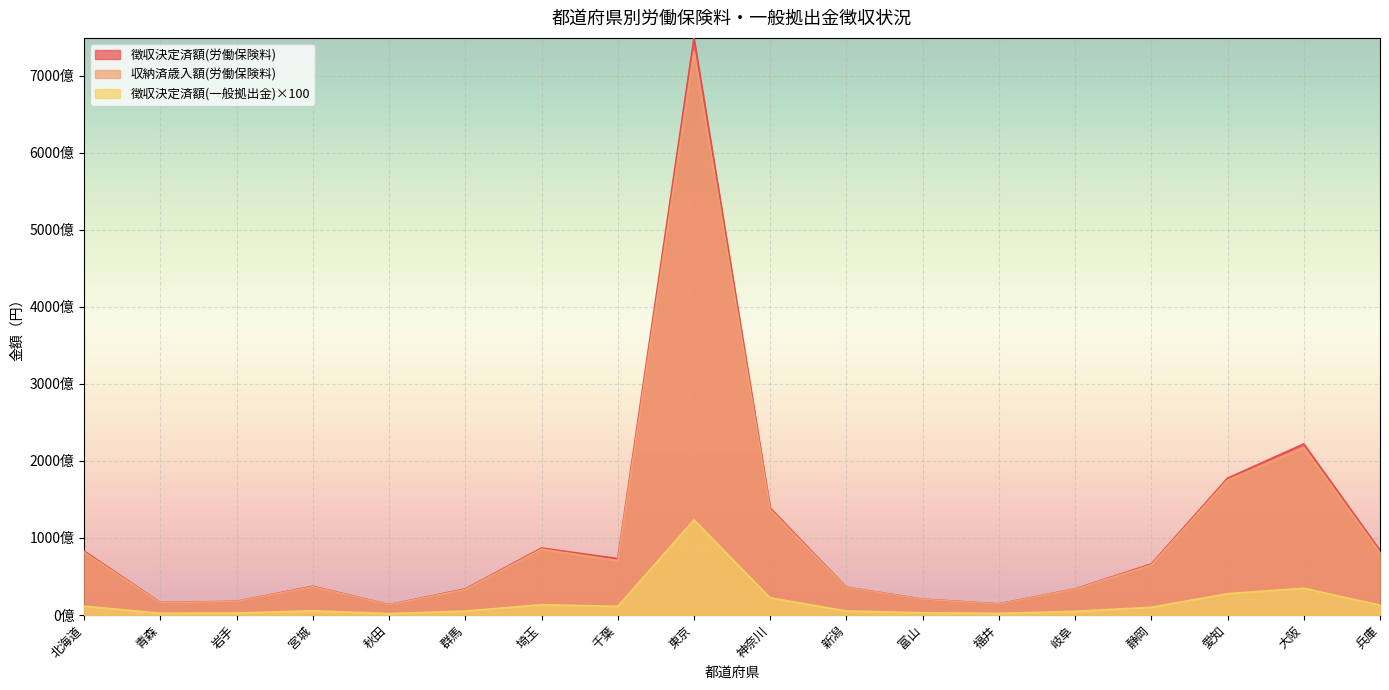

Where does the 徴収決定済額(一般拠出金) series first go above 10063498600?

北海道